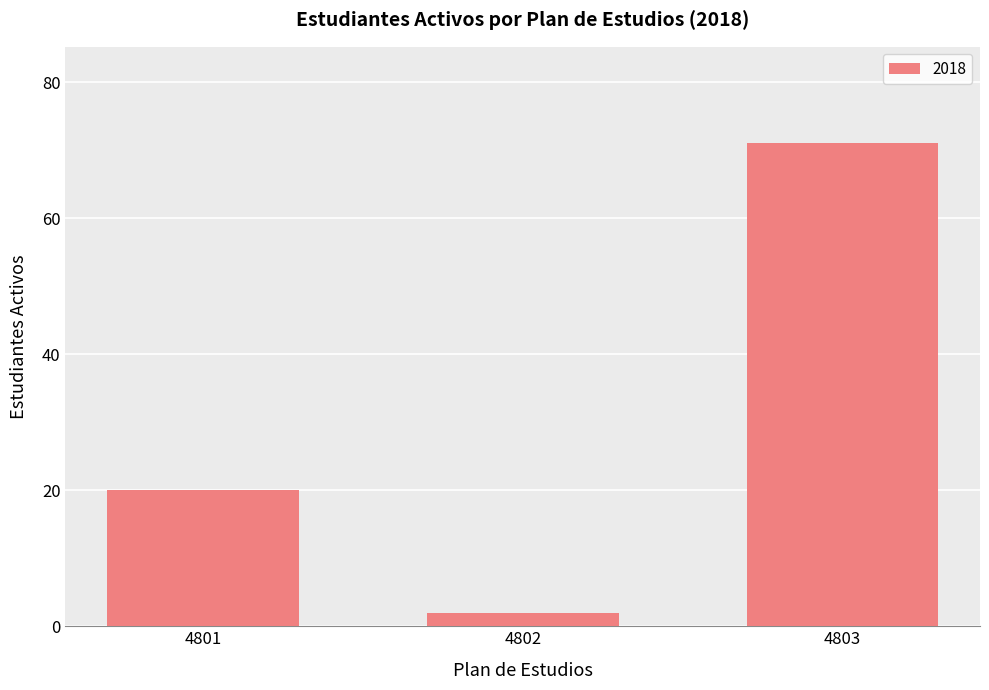

List the labels in order of value, smallest first.

4802, 4801, 4803